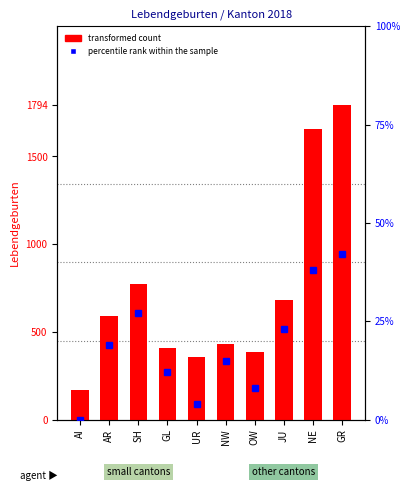

What is the highest value of the transformed count series?

1794